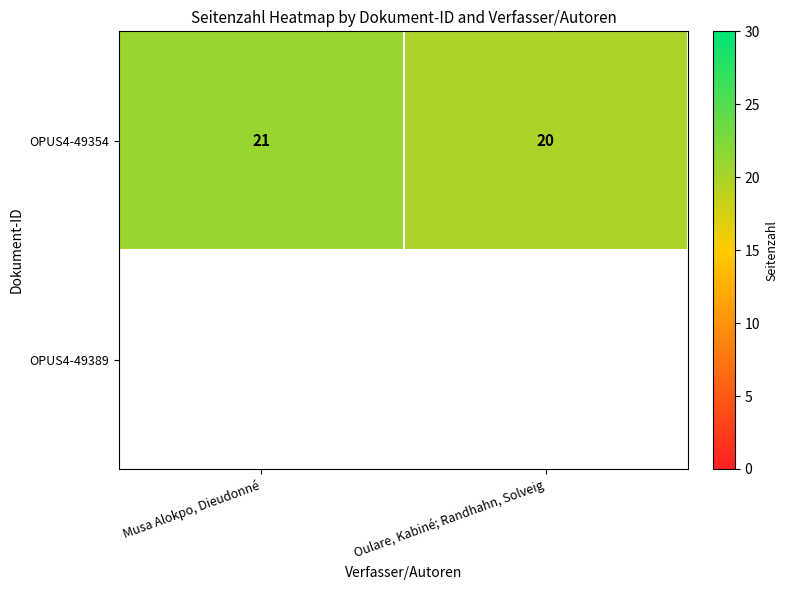

What is the smallest value displayed?

20.0